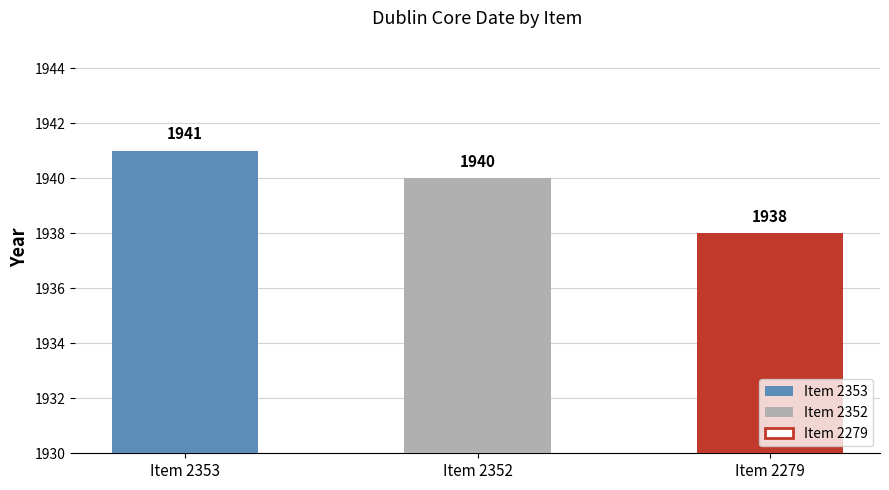

What is the minimum value shown in the chart?

1938